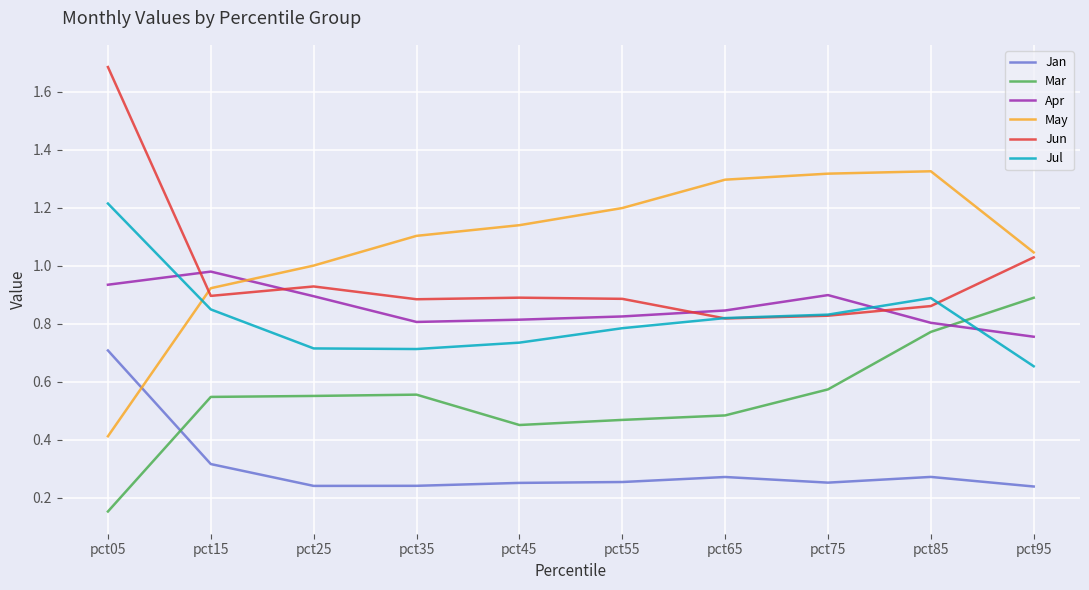

Rank the series at pct05 from lowest to highest value.

Mar, May, Jan, Apr, Jul, Jun